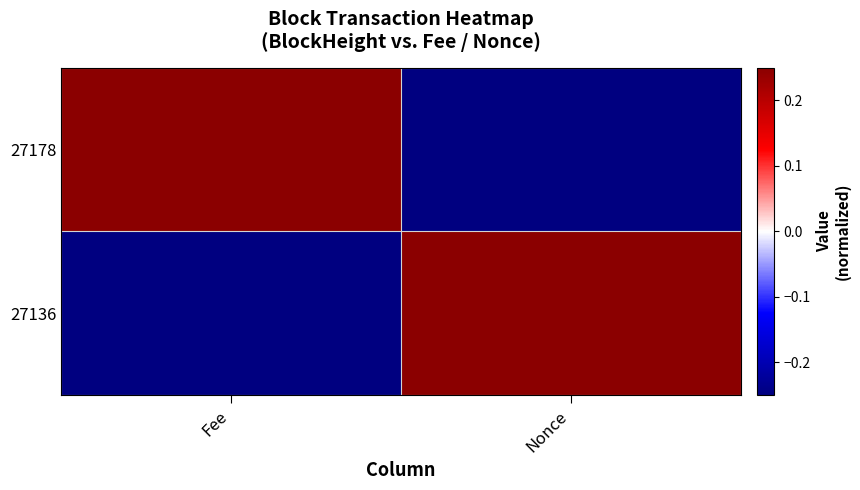

Reading right to left, transcribe all the data shown in this chart.

27178: Nonce=-0.2	Fee=0.2
27136: Nonce=0.2	Fee=-0.2